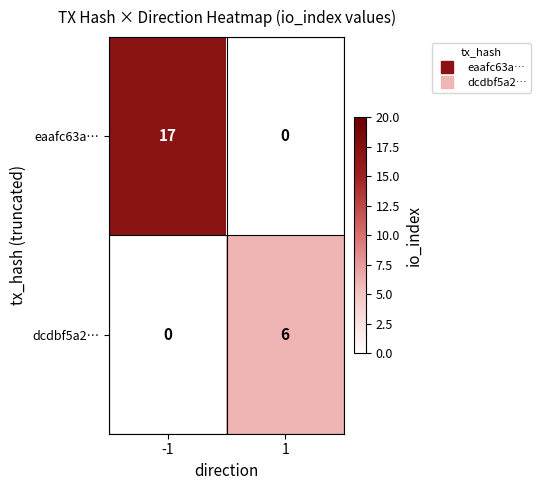

What value does the dcdbf5a2… series have at 1?

6